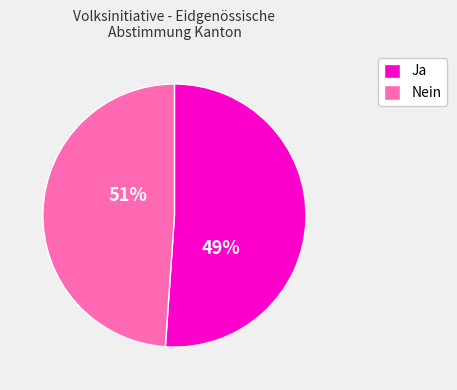

Is there a majority slice in this chart?

Yes